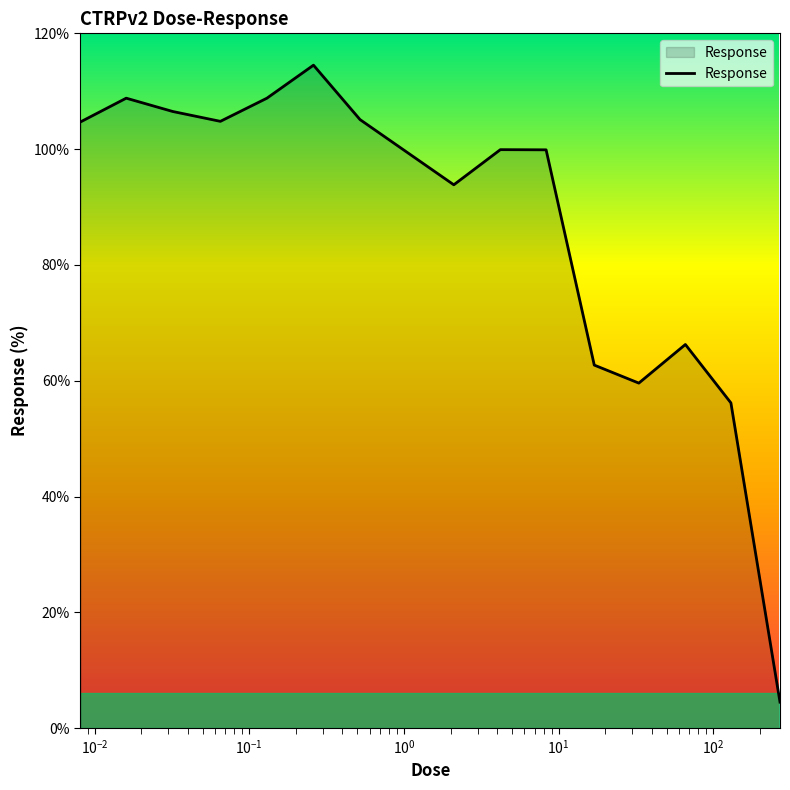

What is the difference between the maximum and minimum values?

110.0